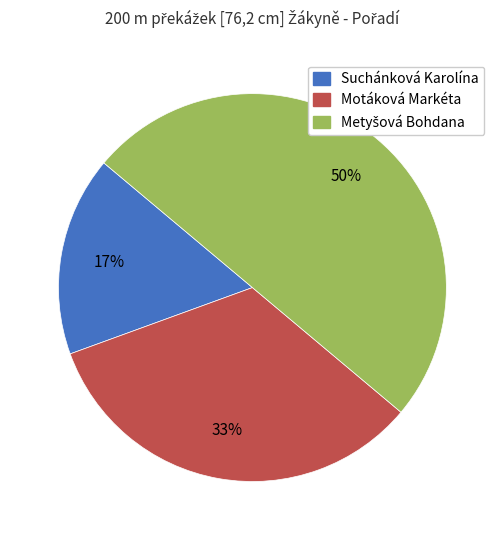

Does Suchánková Karolína represent more than half of the total?

No